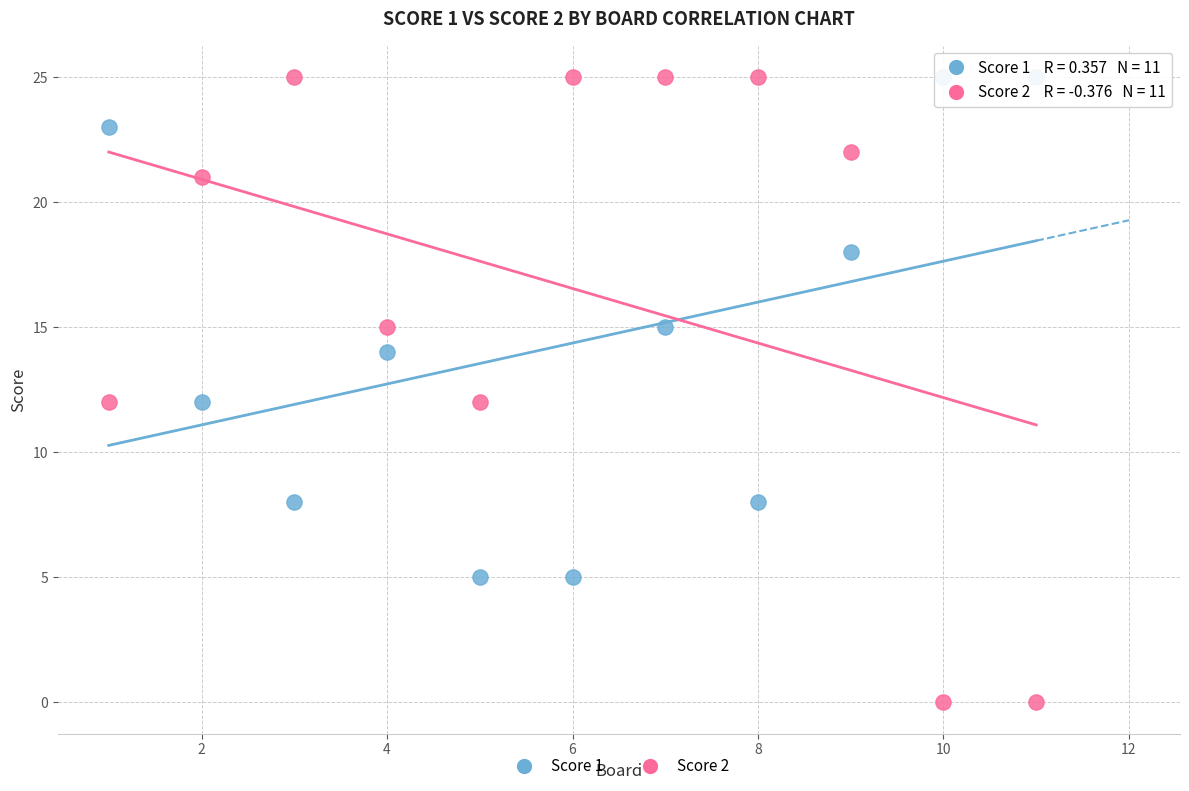

What is the X range (max minus min) for the scatter plot?

10